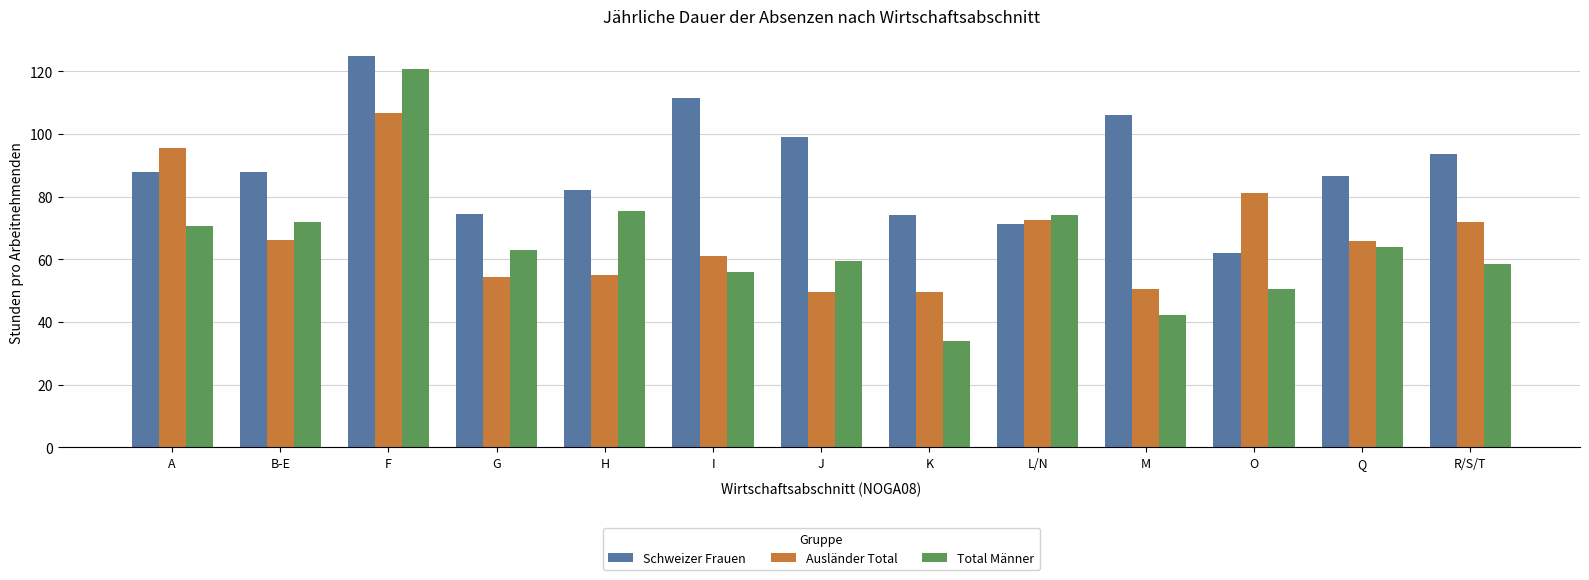

At which category is the sum across all series the highest?

F